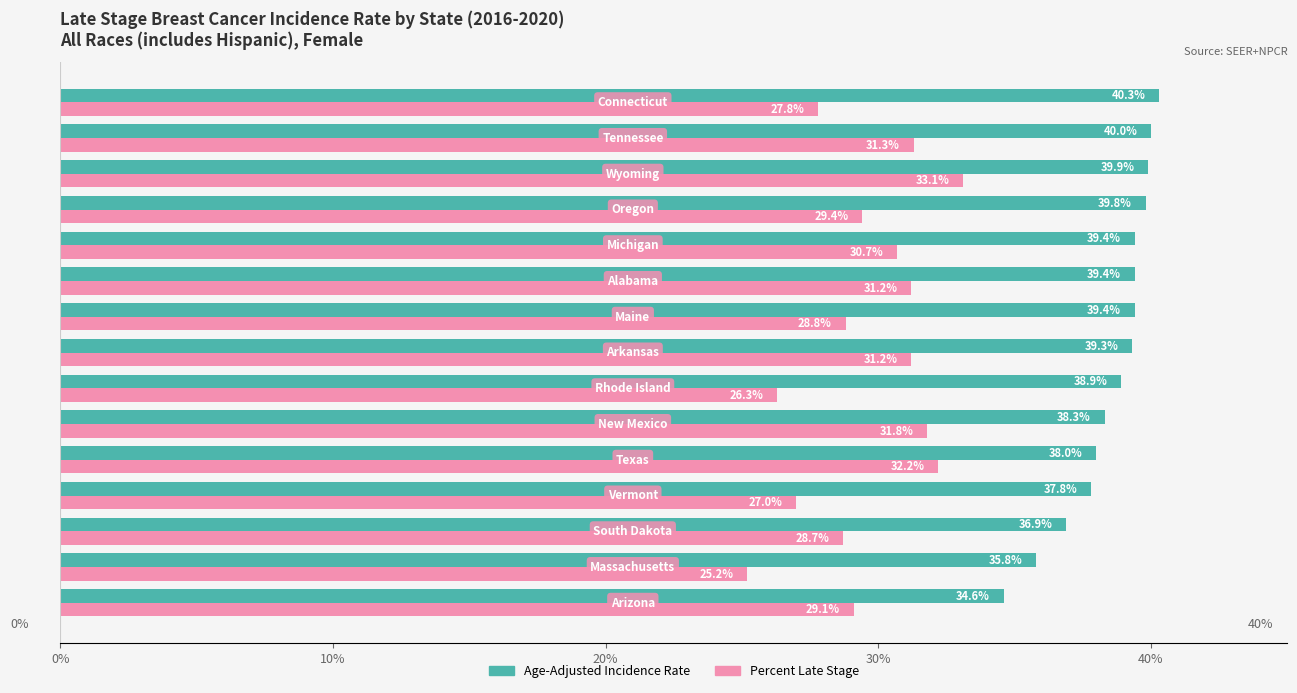

Which series has the largest range (max minus min)?

Percent Late Stage